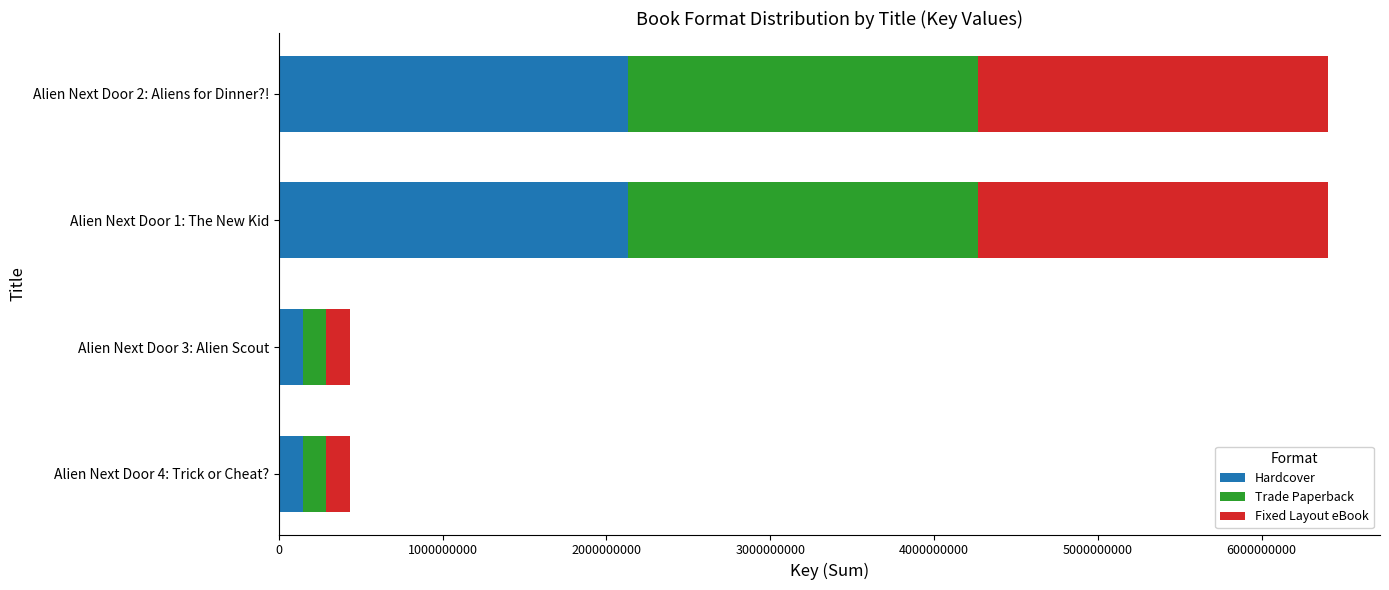

What is the difference between the maximum and minimum values in the Hardcover series?

1988406215